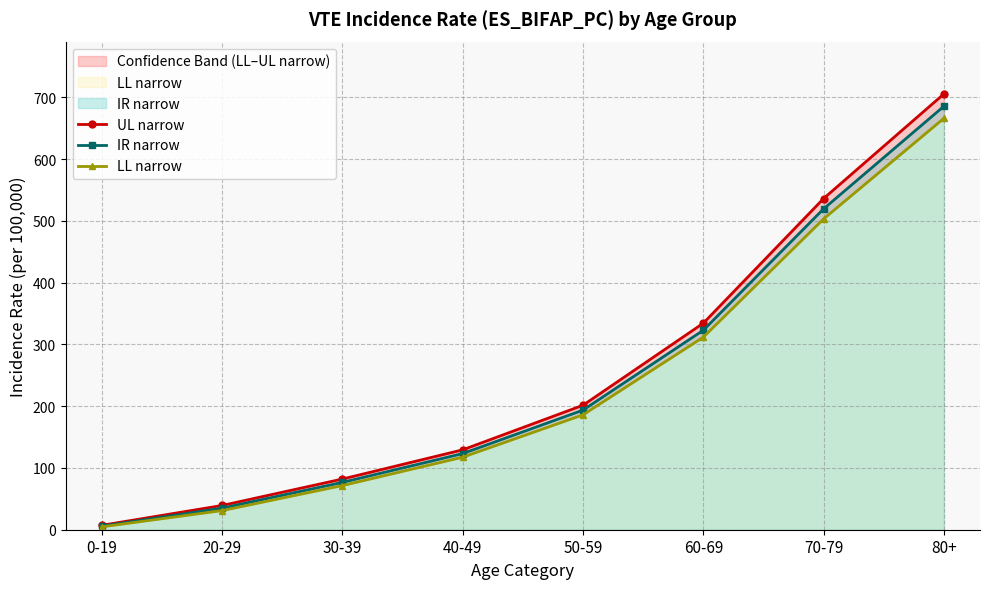

Is the value of UL narrow at 50-59 greater than the value of LL narrow at 70-79?

No